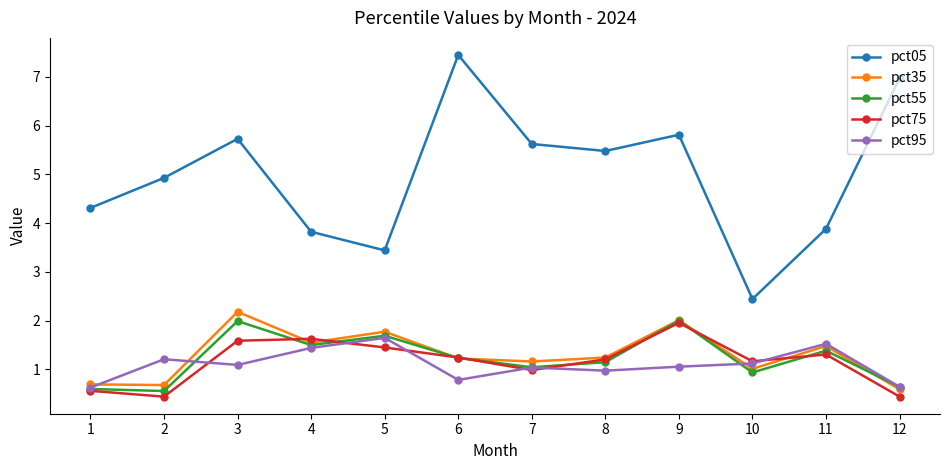

True or false: pct95 and pct05 cross at least once.

False